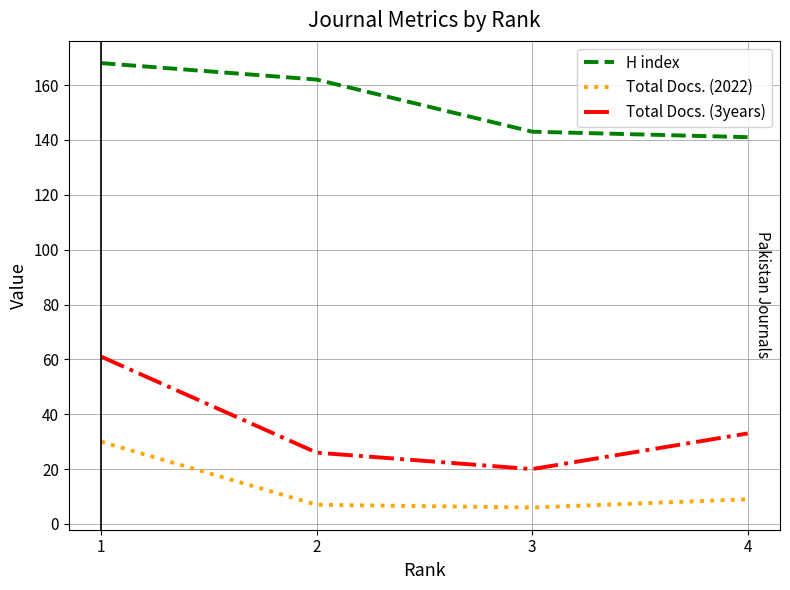

True or false: Total Docs. (2022) and Total Docs. (3years) cross at least once.

False